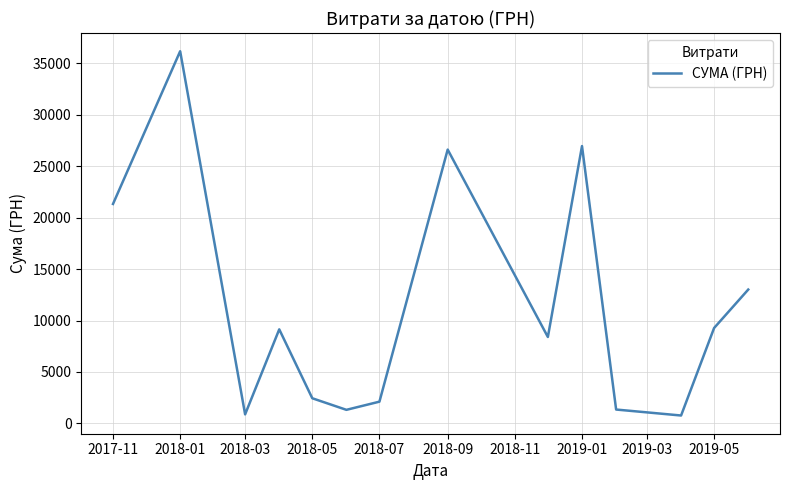

How many values exceed 9142?

7